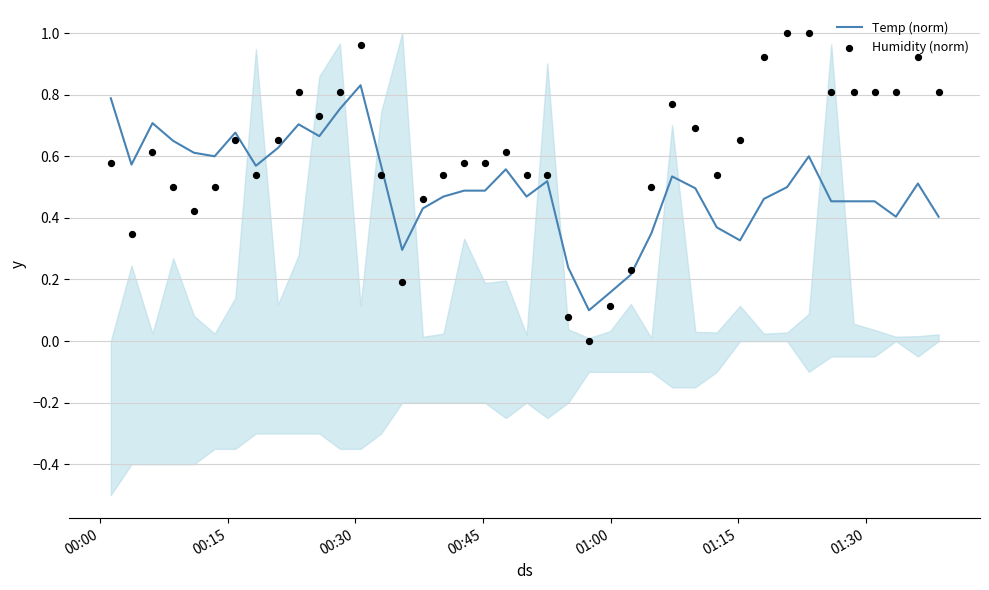

What are all the series names shown in the legend?

Temp (norm), Humidity (norm)